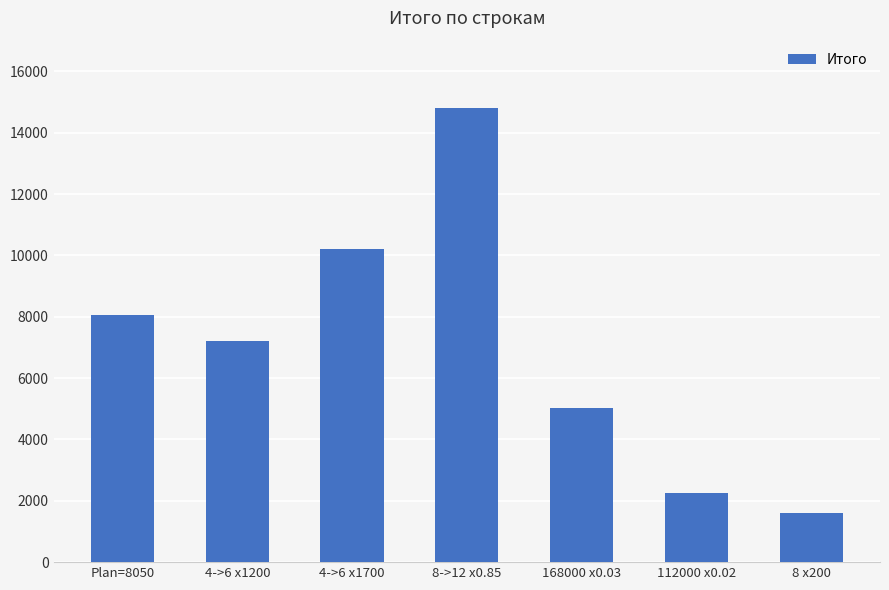

The chart shows a value of 10200 at 4->6 x1700. True or false?

True